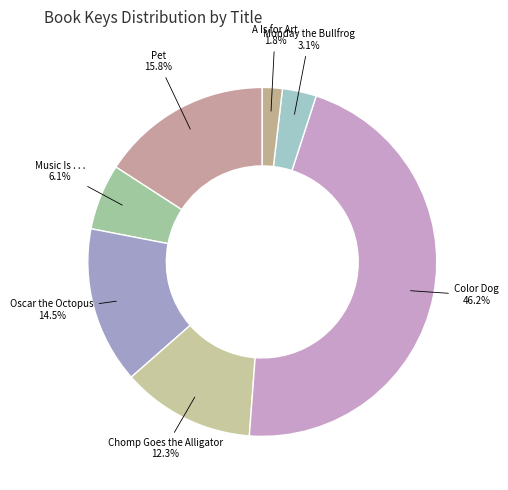

Approximately how many times larger is the value at Music Is . . . compared to Pet?

0.4